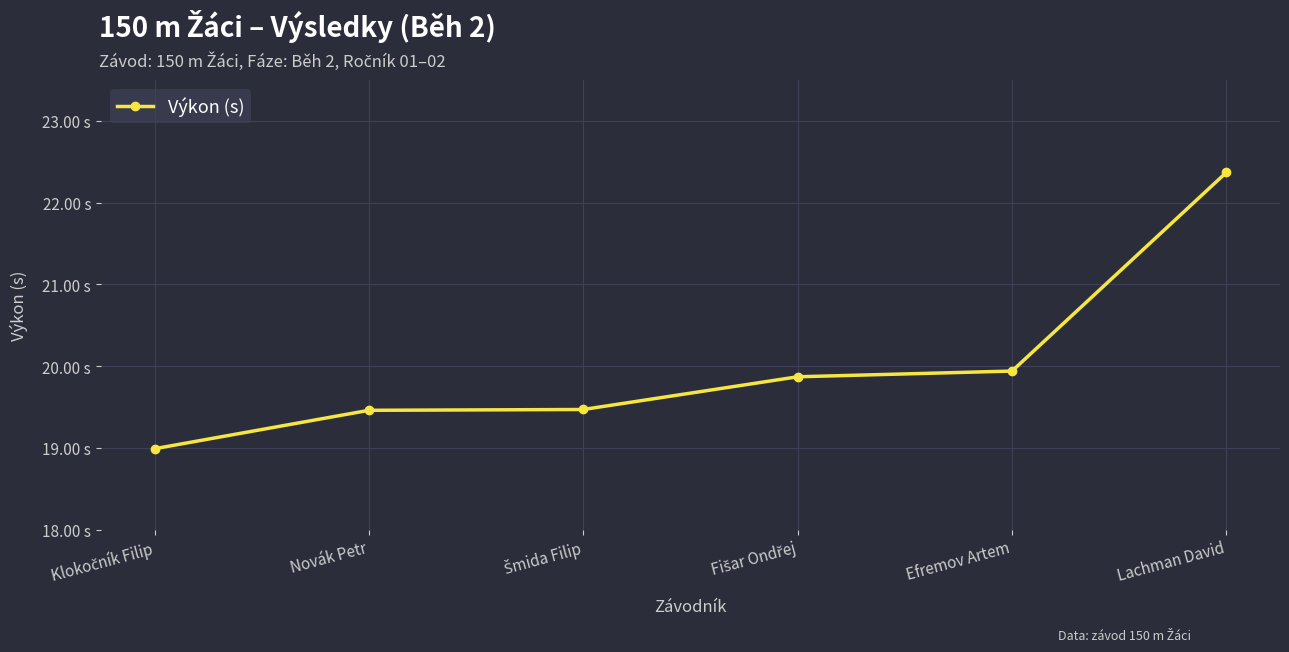

What is the difference between the values at Šmida Filip and Klokočník Filip?

0.5